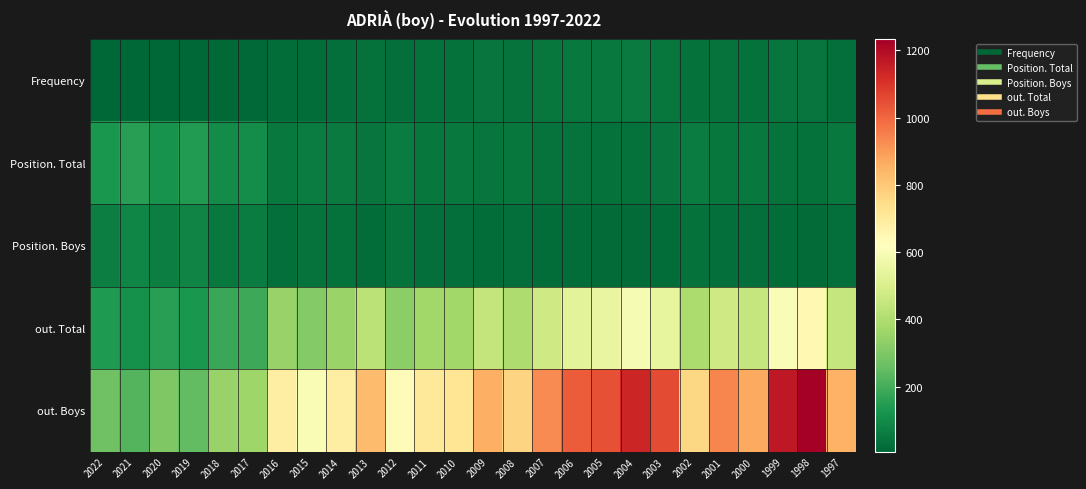

Which label corresponds to the smallest value in the chart?

2021